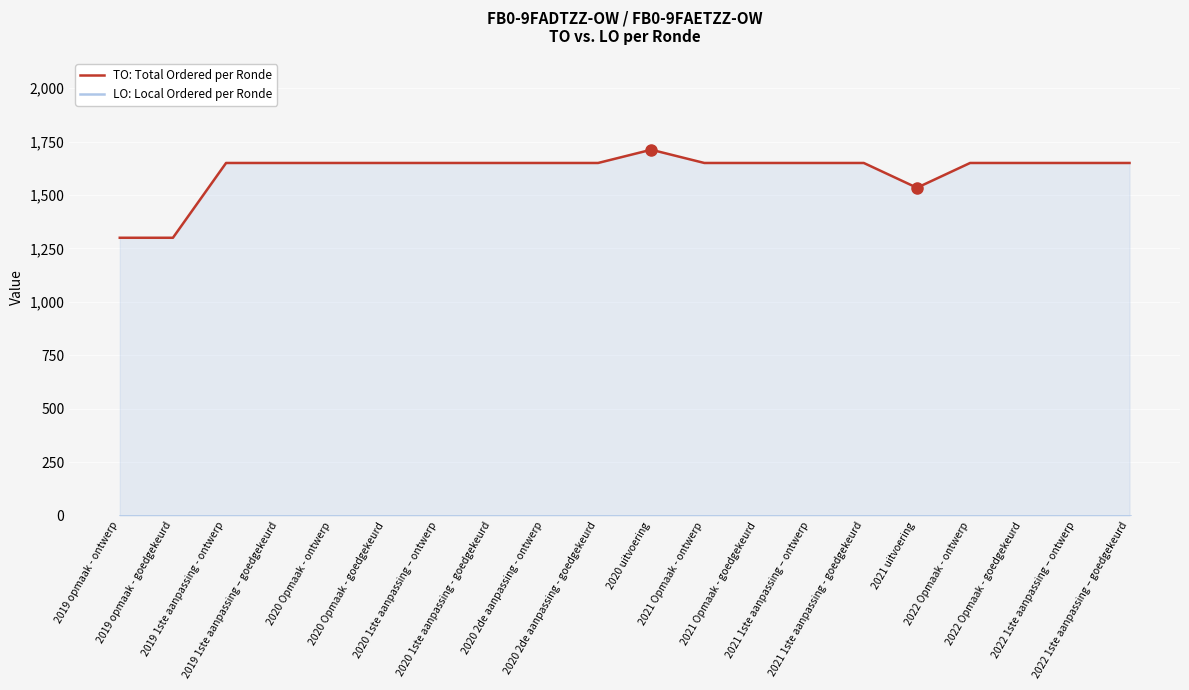

What is the spread (max minus min) of values at 2022 1ste aanpassing – ontwerp?

1650